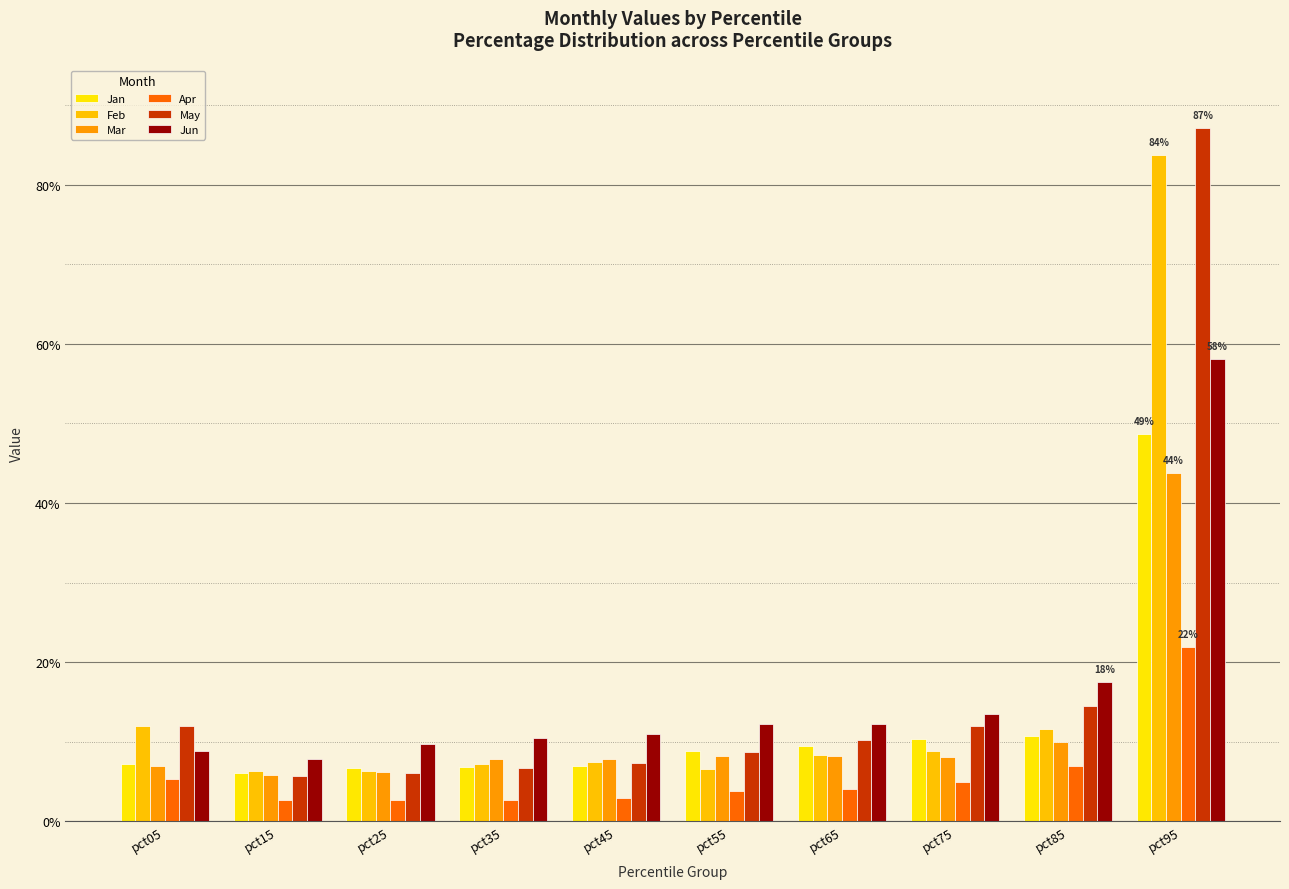

Which series has the widest spread of values?

May